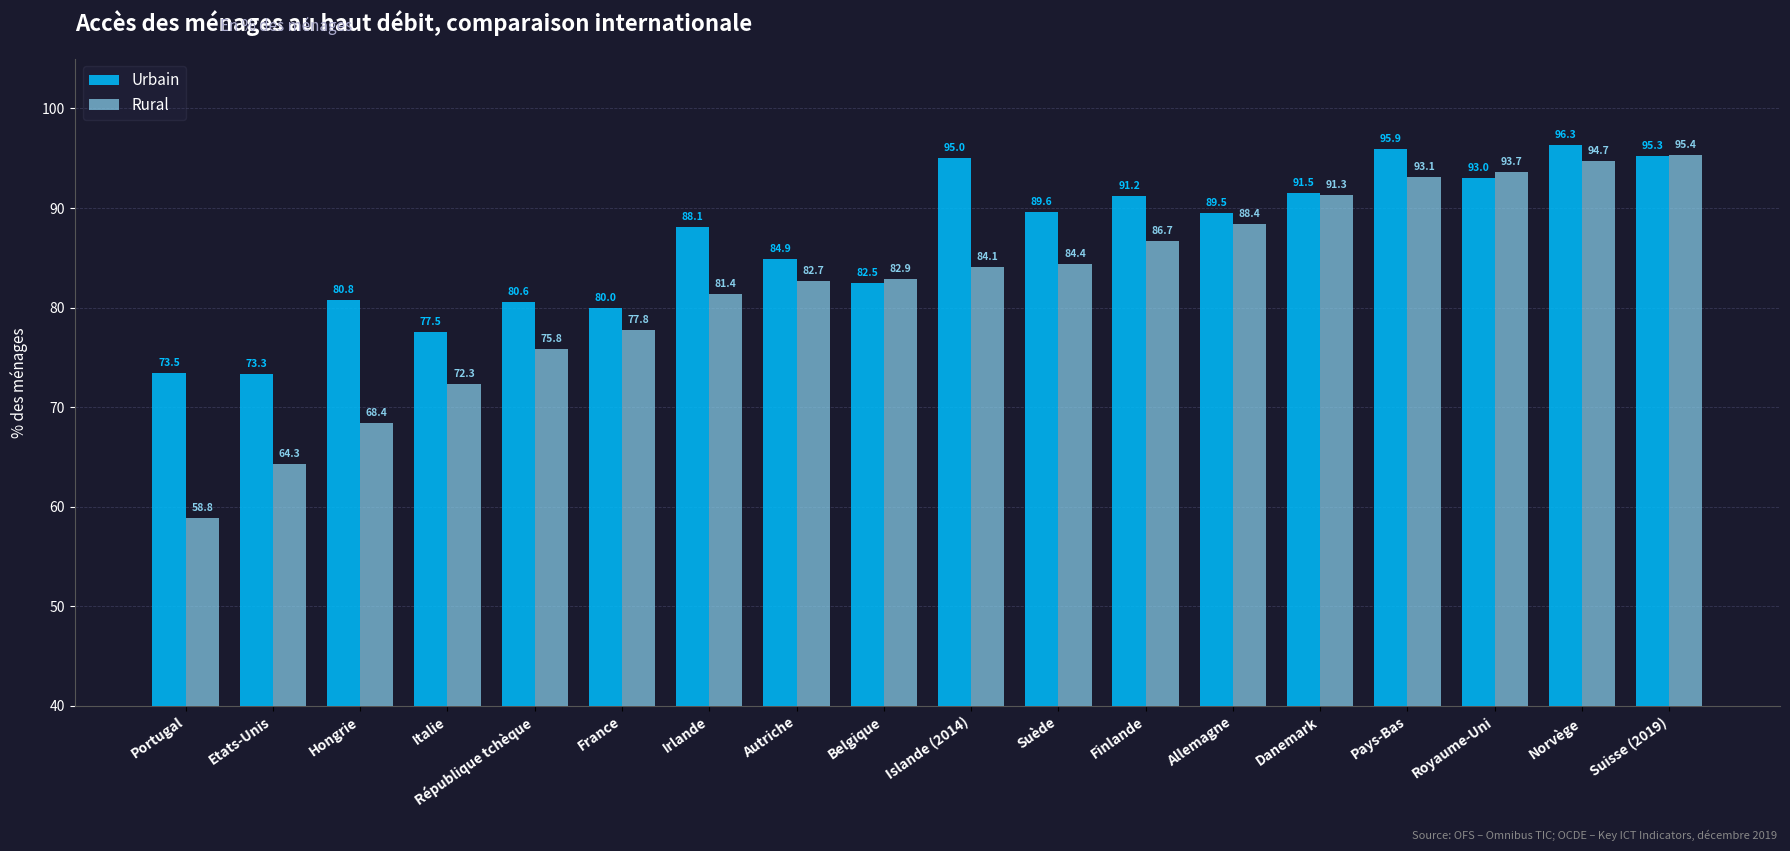

How many groups of bars are there?

18